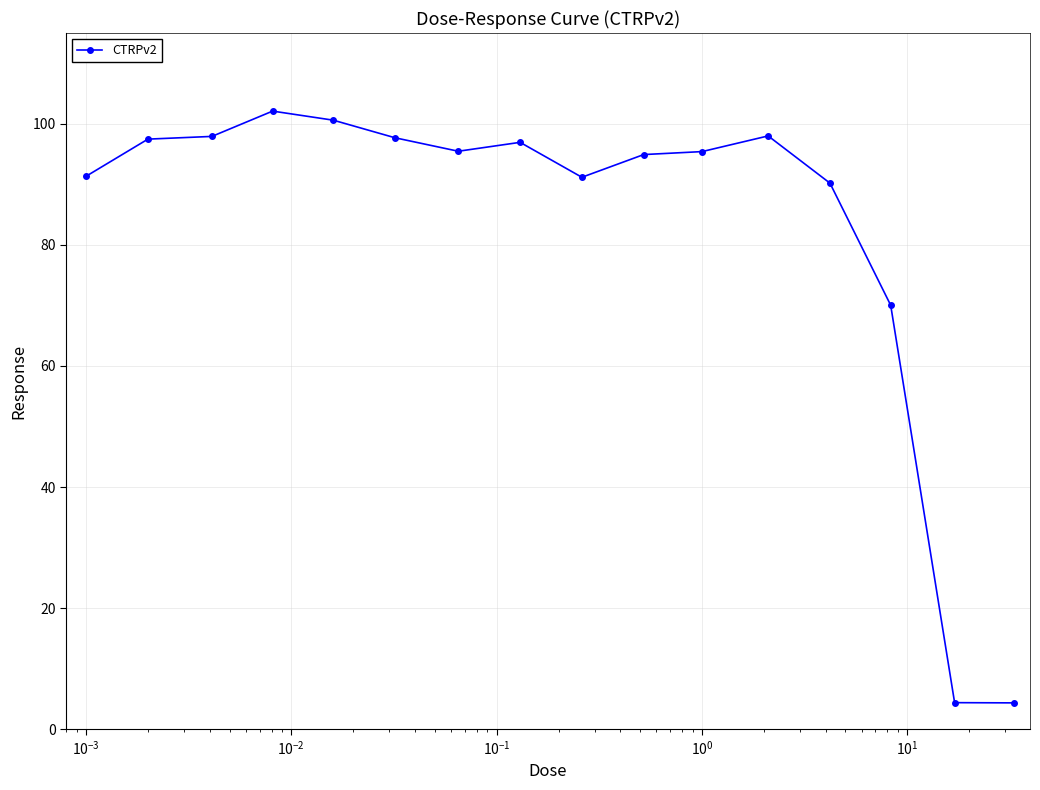

Does the chart have visible grid lines?

Yes